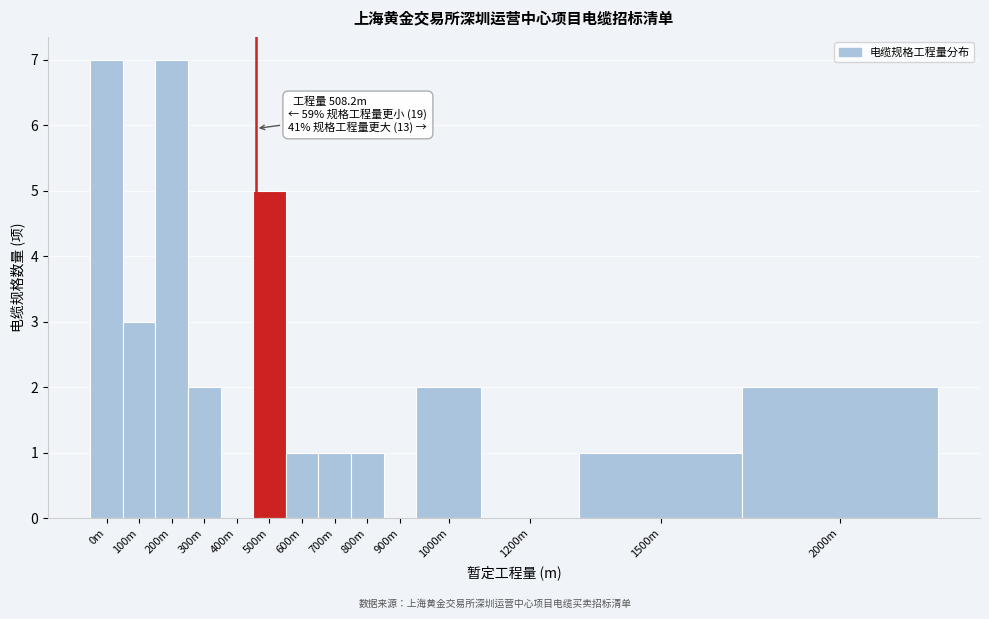

Reading left to right, transcribe all the data shown in this chart.

0m=7	100m=3	200m=7	300m=2	400m=0	500m=5	600m=1	700m=1	800m=1	900m=0	1000m=2	1200m=0	1500m=1	2000m=2